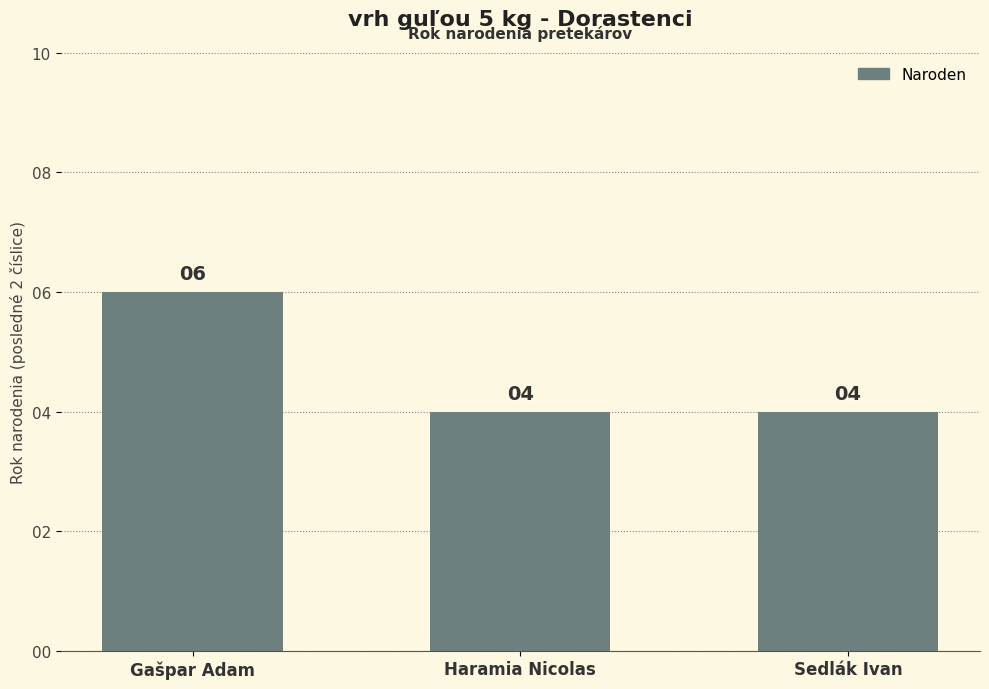

Count the values in the range 4 to 6.

3